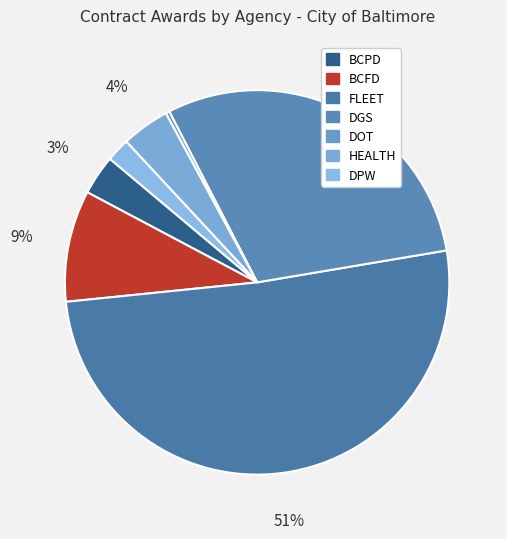

Rank the categories by value from highest to lowest.

FLEET, DGS, BCFD, HEALTH, BCPD, DPW, DOT